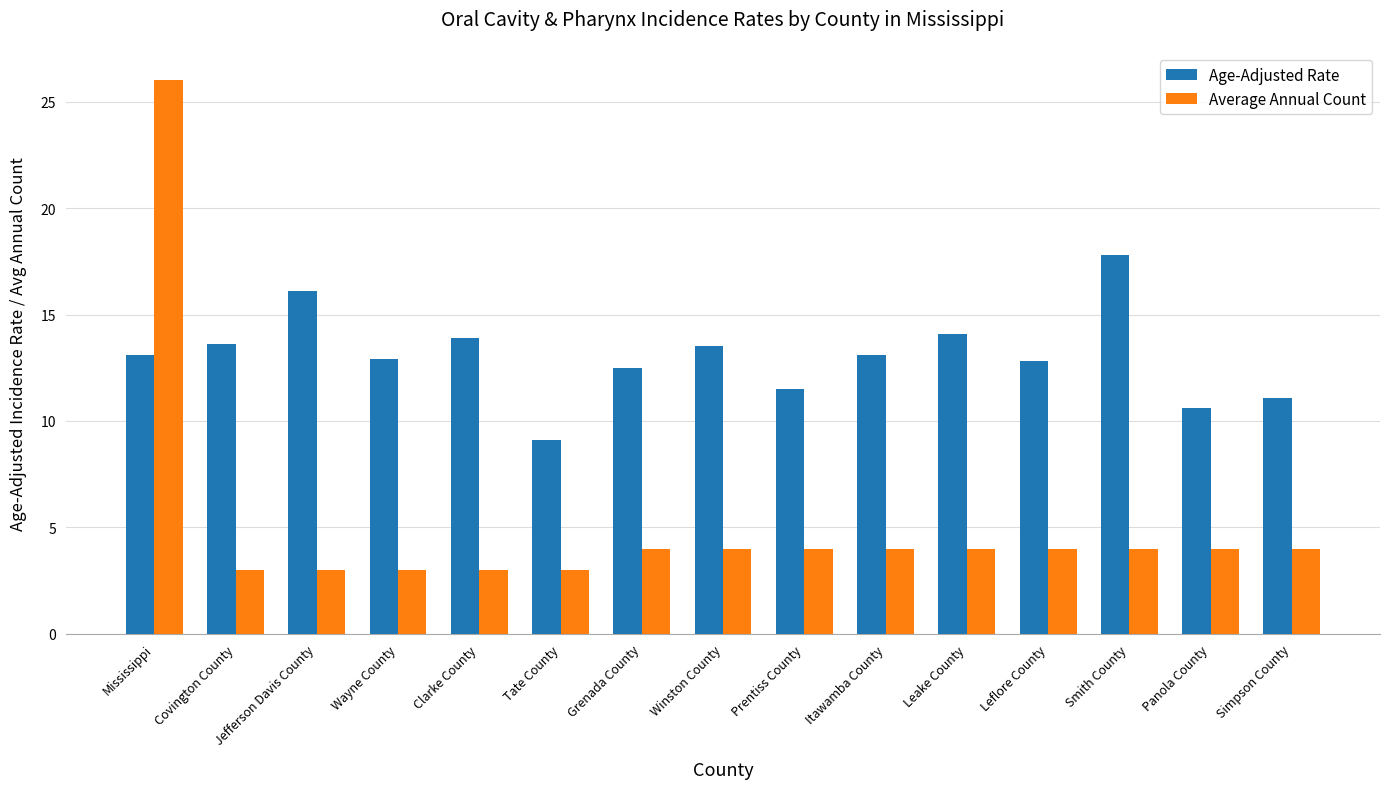

Between Tate County and Winston County, which series saw the biggest shift?

Age-Adjusted Rate